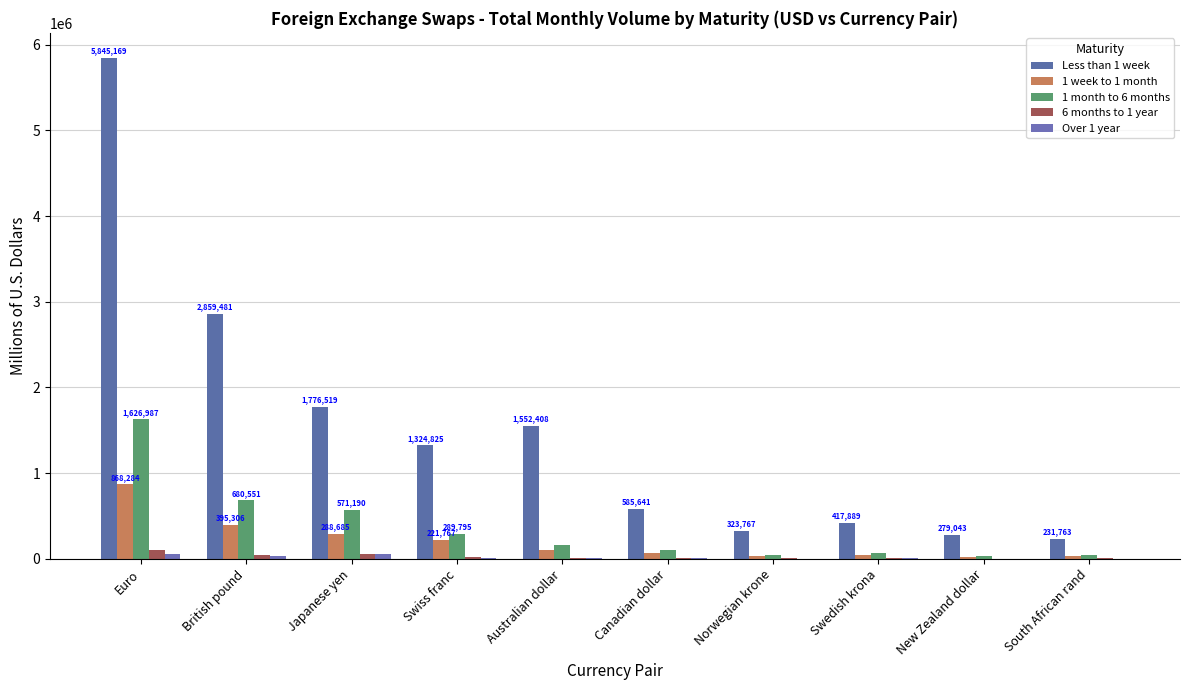

Does the chart contain stacked bars?

No